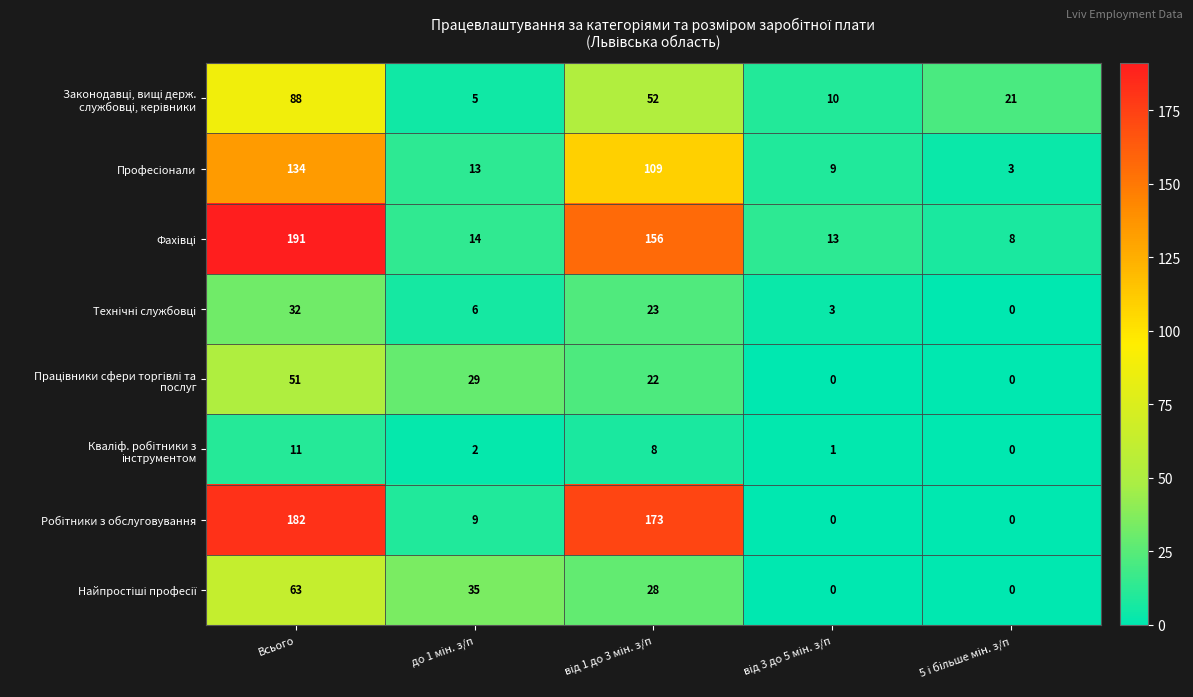

What is the spread (max minus min) of values at Всього?

180